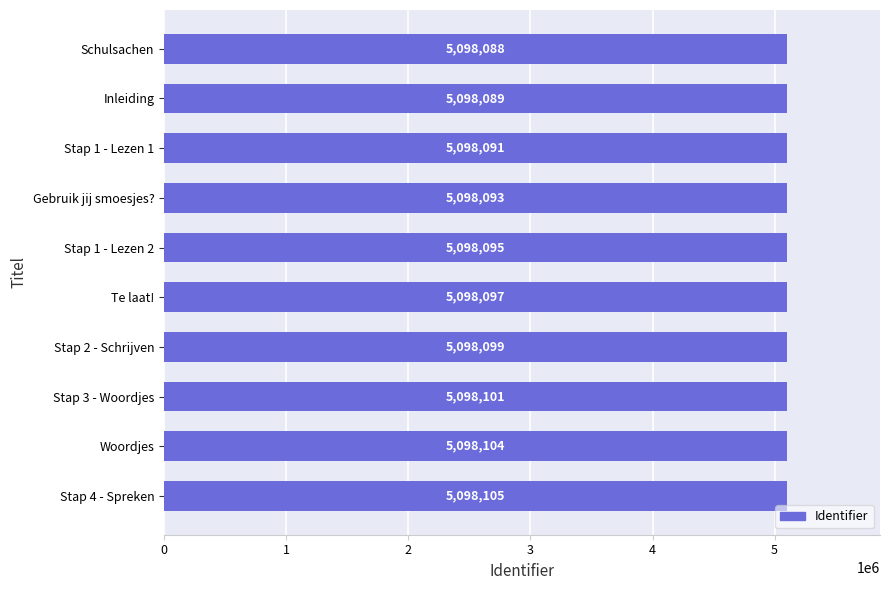

How many data points are less than 5098097?

5